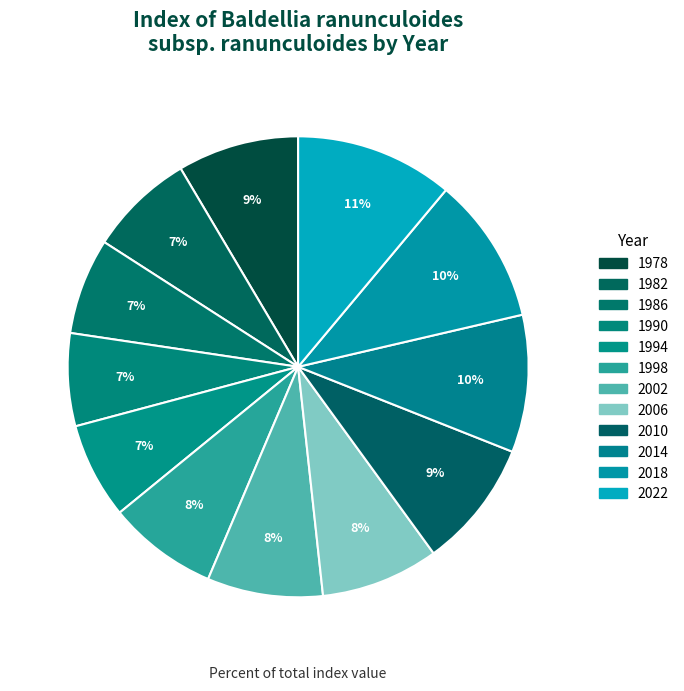

Approximately how many times larger is the value at 1986 compared to 2014?

0.7